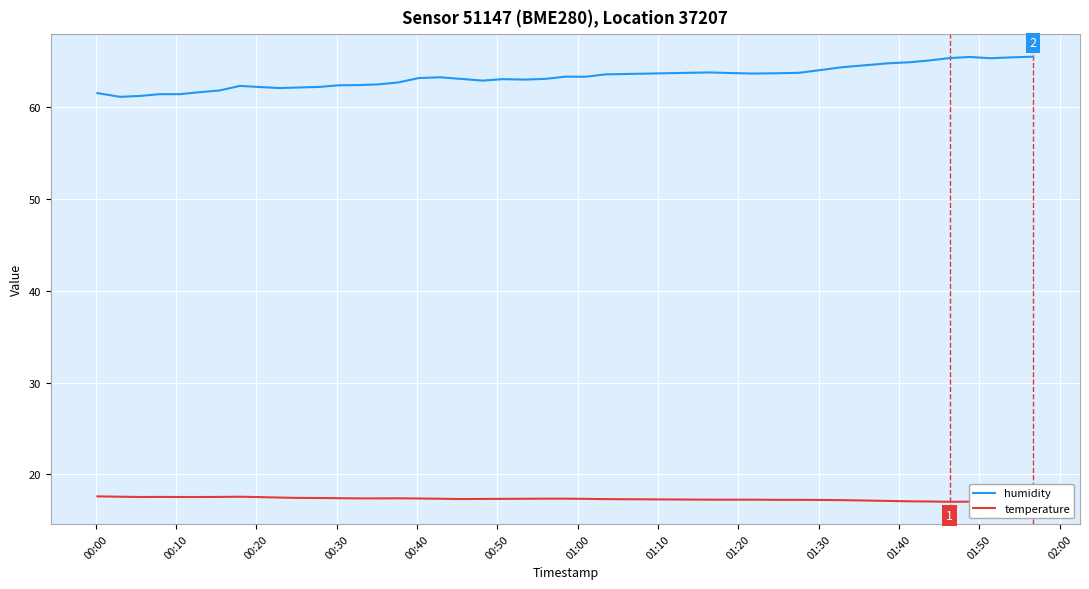

What is the difference between the maximum and minimum values in the humidity series?

4.4